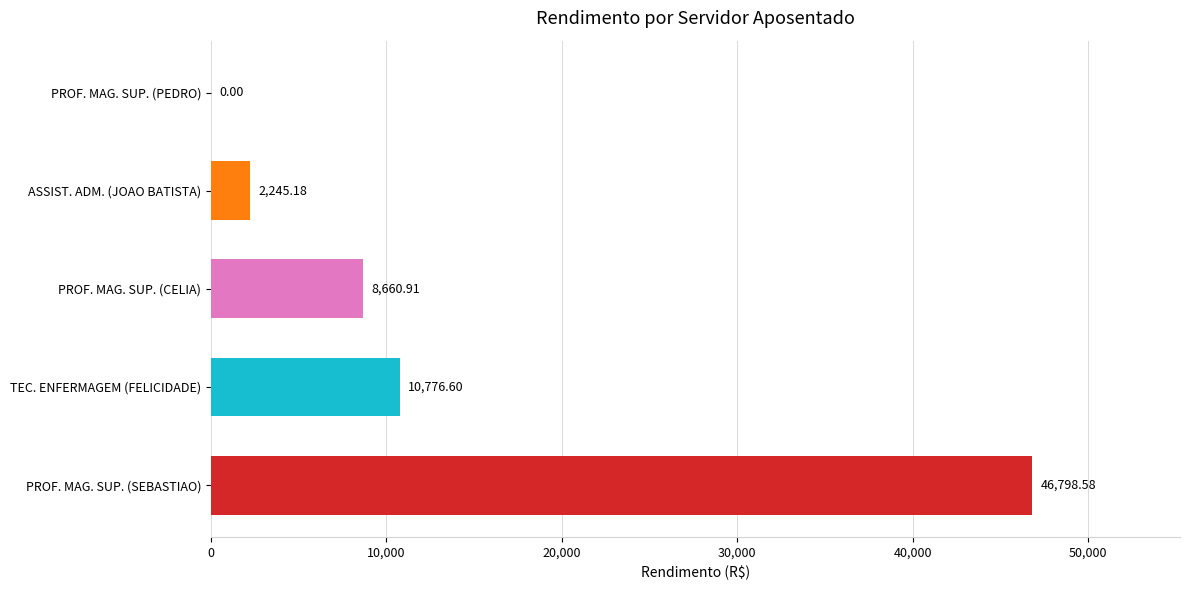

What is the sum of the values at PROF. MAG. SUP. (PEDRO) and PROF. MAG. SUP. (CELIA)?

8660.9